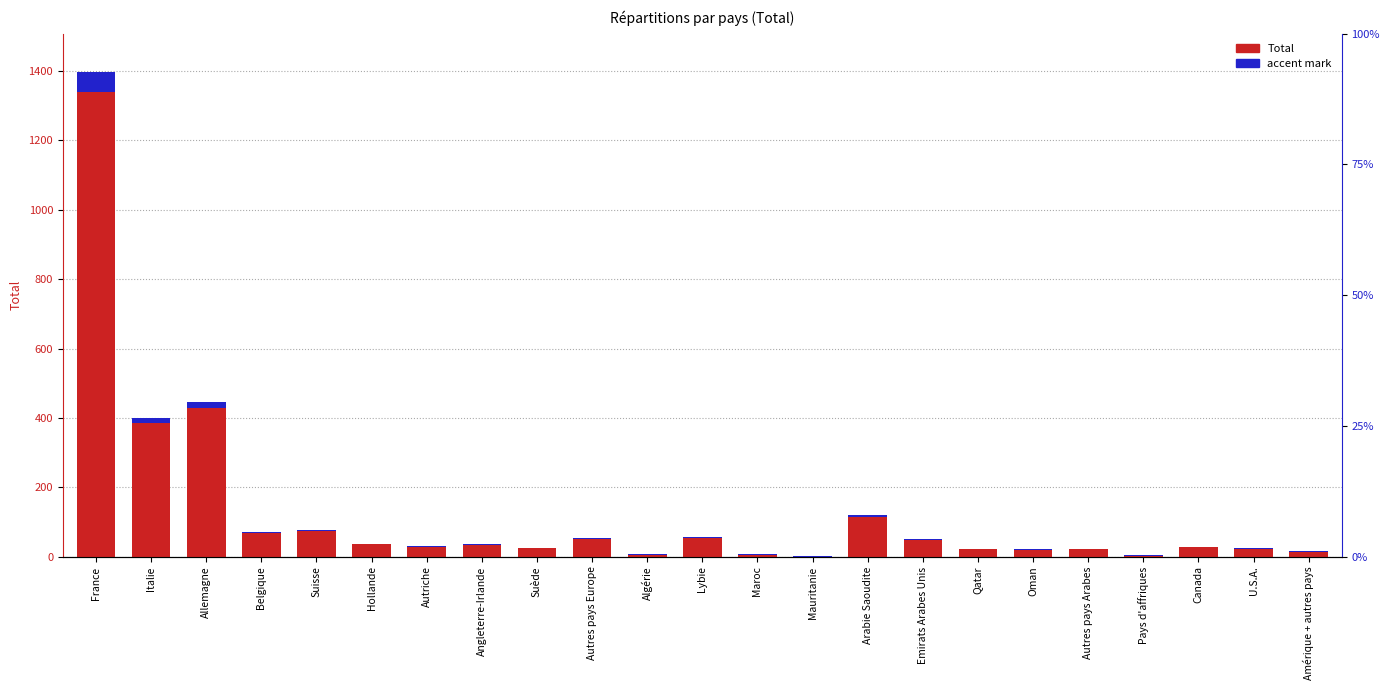

What is the sum of all Total values?

2953.4